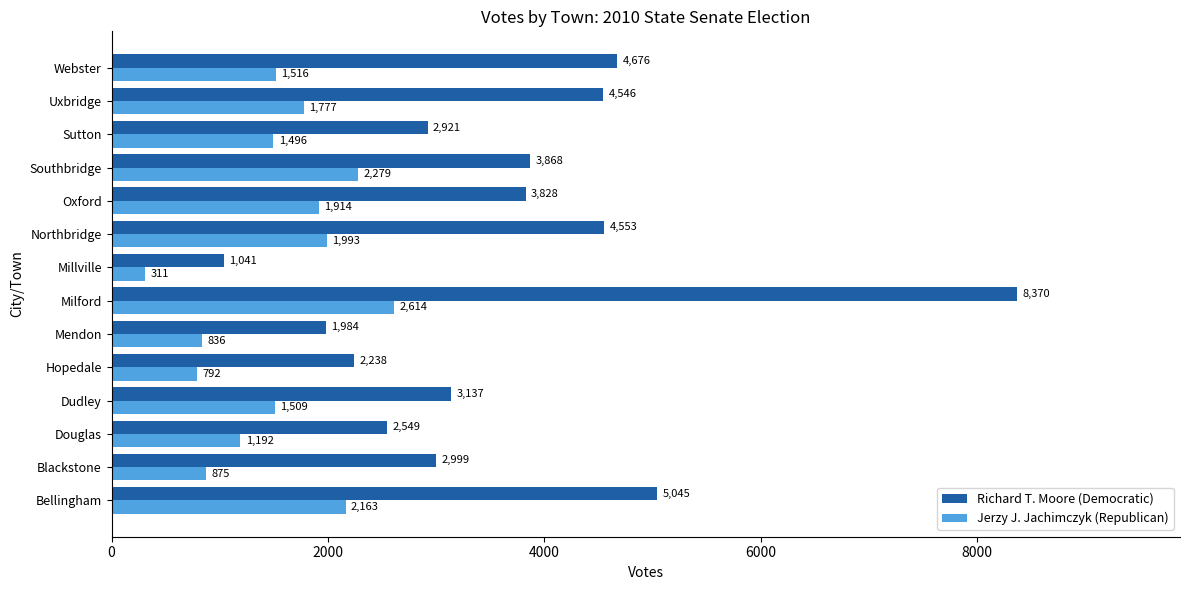

Rank the series by their average value, from highest to lowest.

Richard T. Moore (Democratic), Jerzy J. Jachimczyk (Republican)